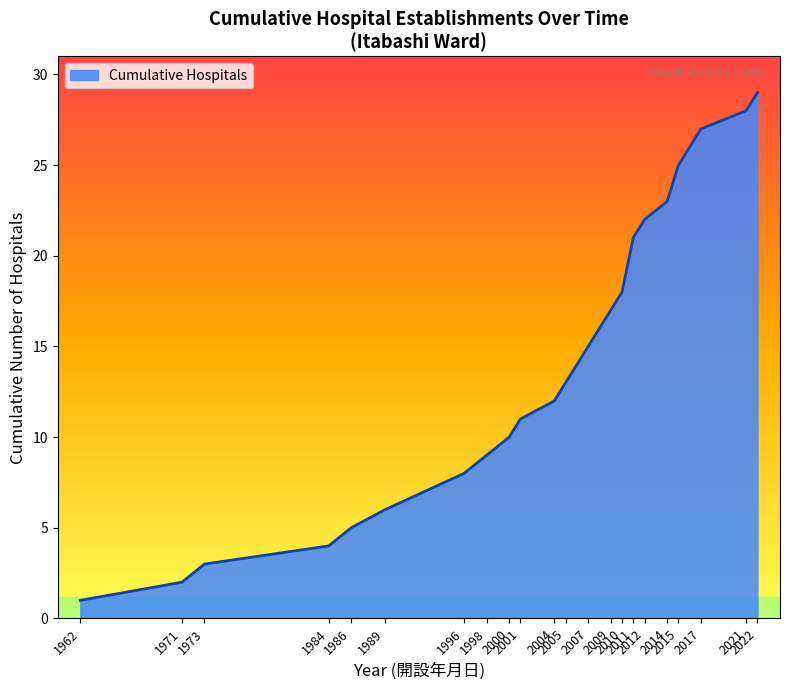

What is the greatest value displayed?

29